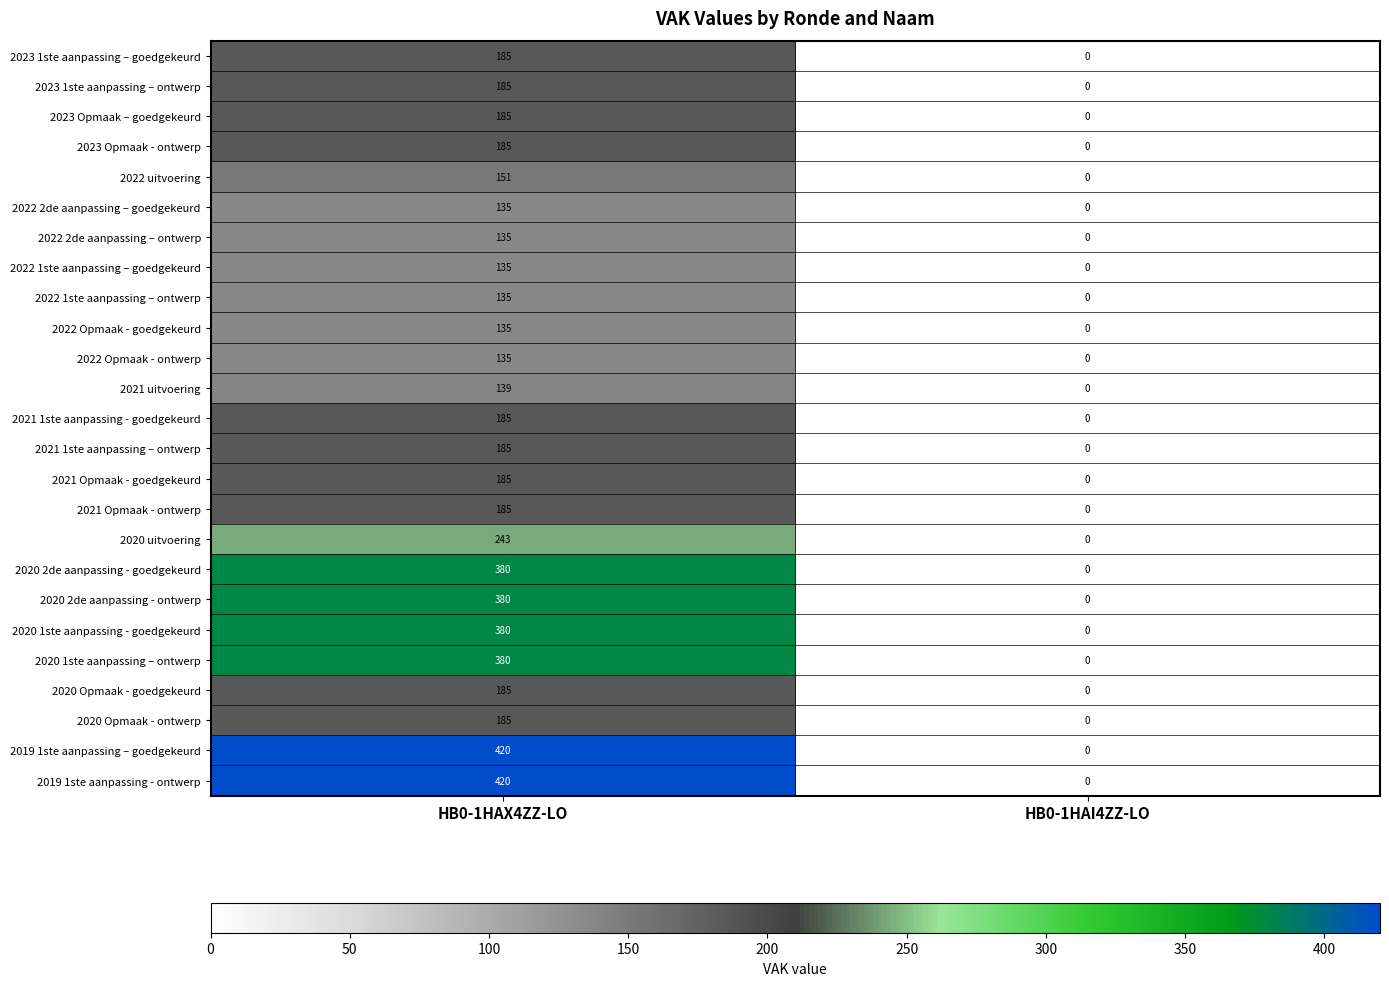

How many categories are shown in the chart?

2